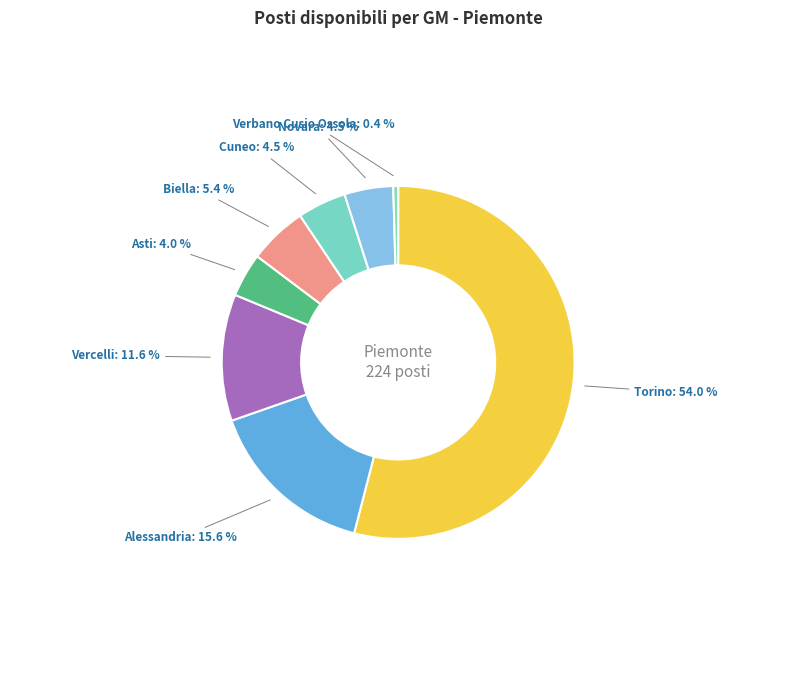

Is it true that Vercelli is 1% of the pie?

False